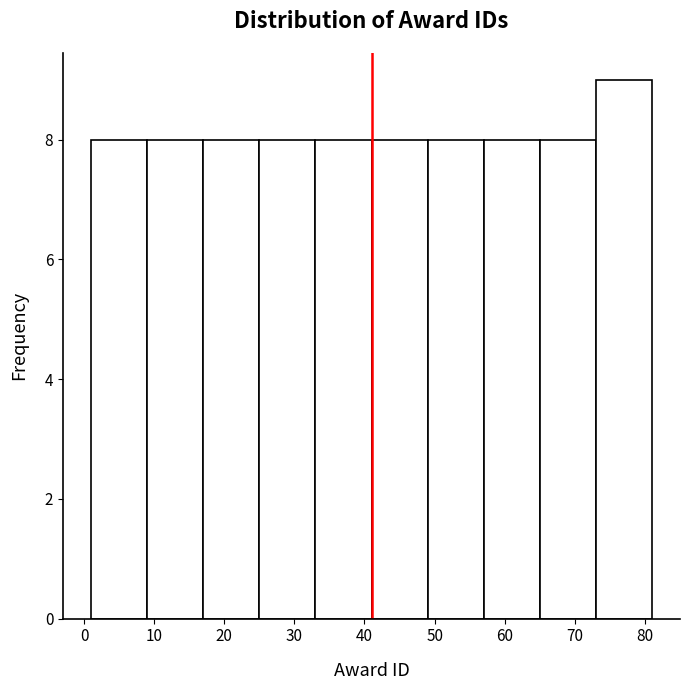

Over which range of the x-axis is the bar tallest?

73 to 81